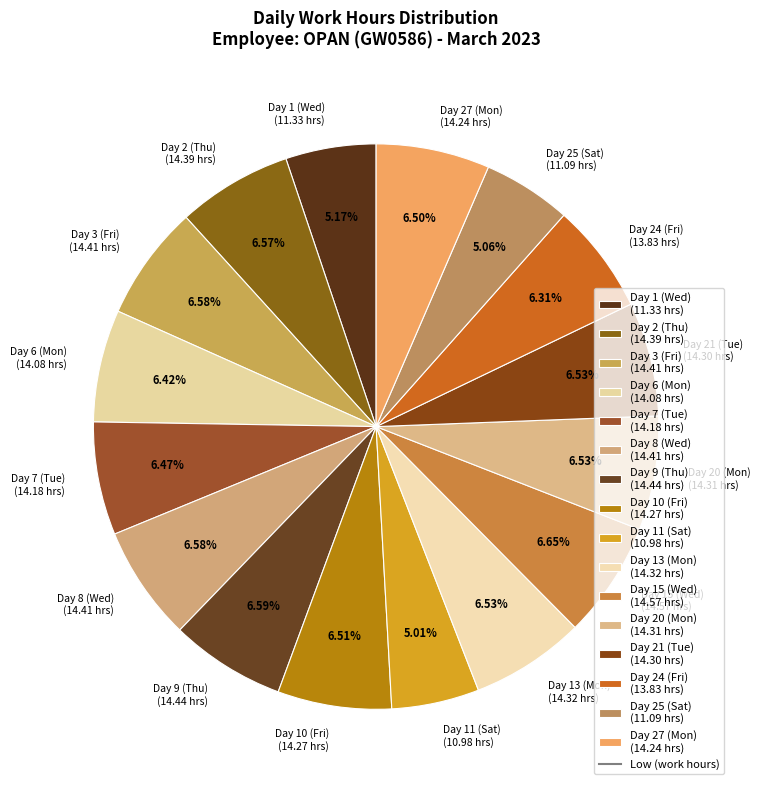

Count the number of slices in the pie.

16